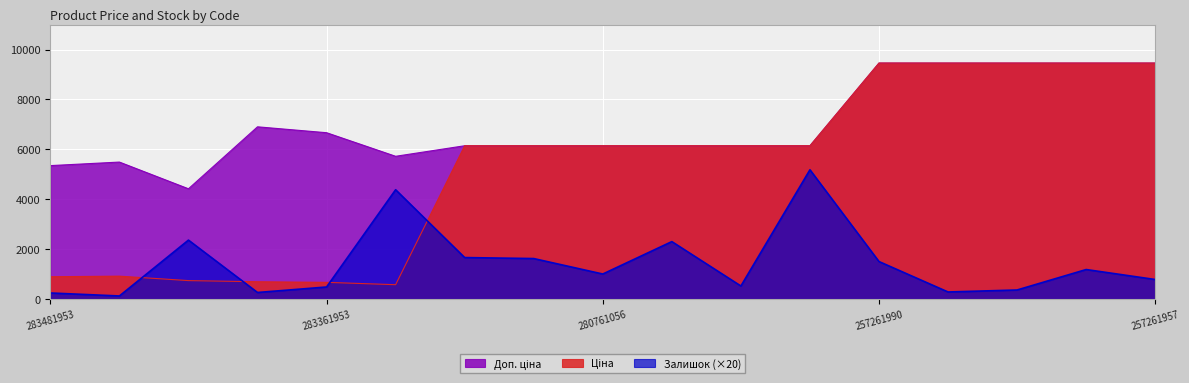

What is the difference between the Доп. ціна values at 280761651 and 257261957?

3315.6